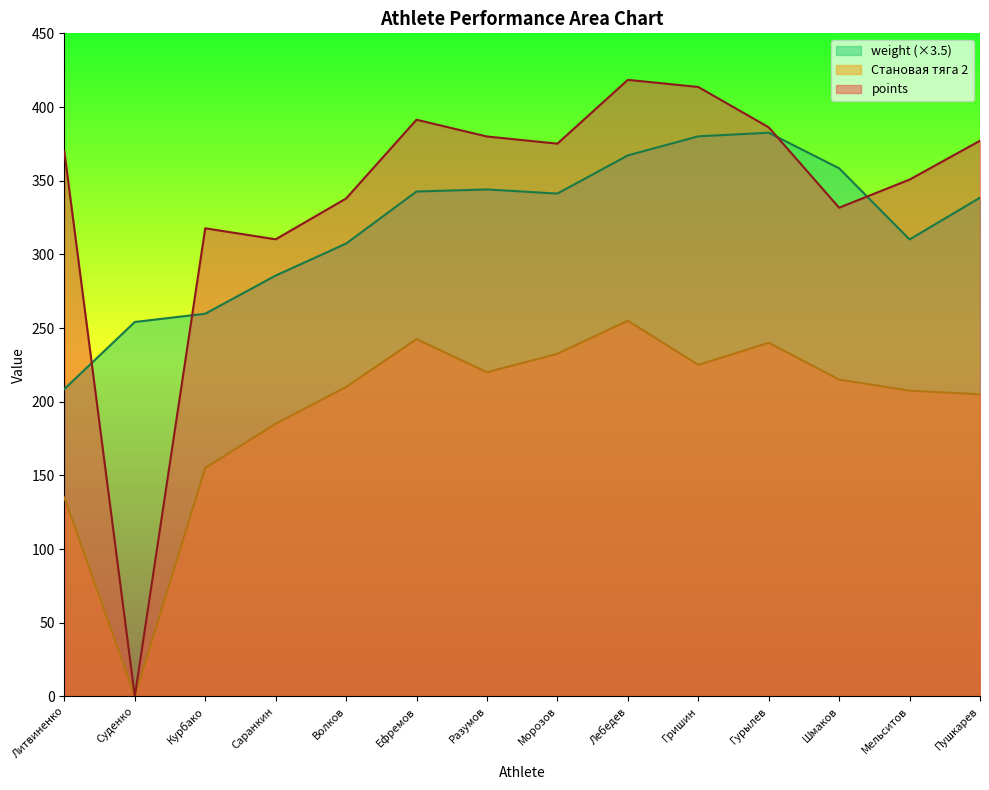

What are all the series names shown in the legend?

weight (×3.5), Становая тяга 2, points